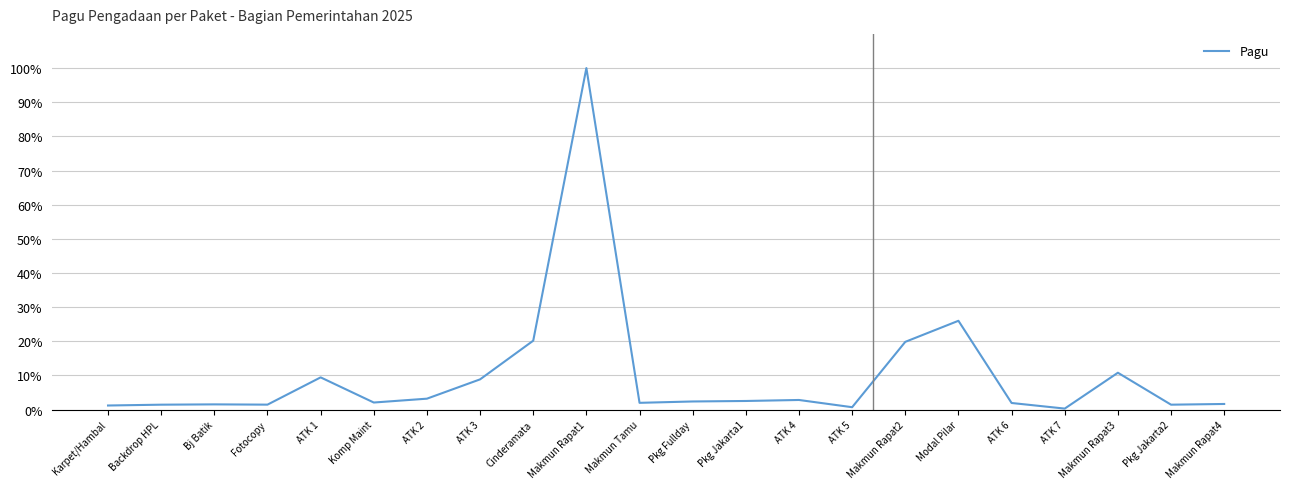

Is it true that the value at ATK 3 is 2.4?

False